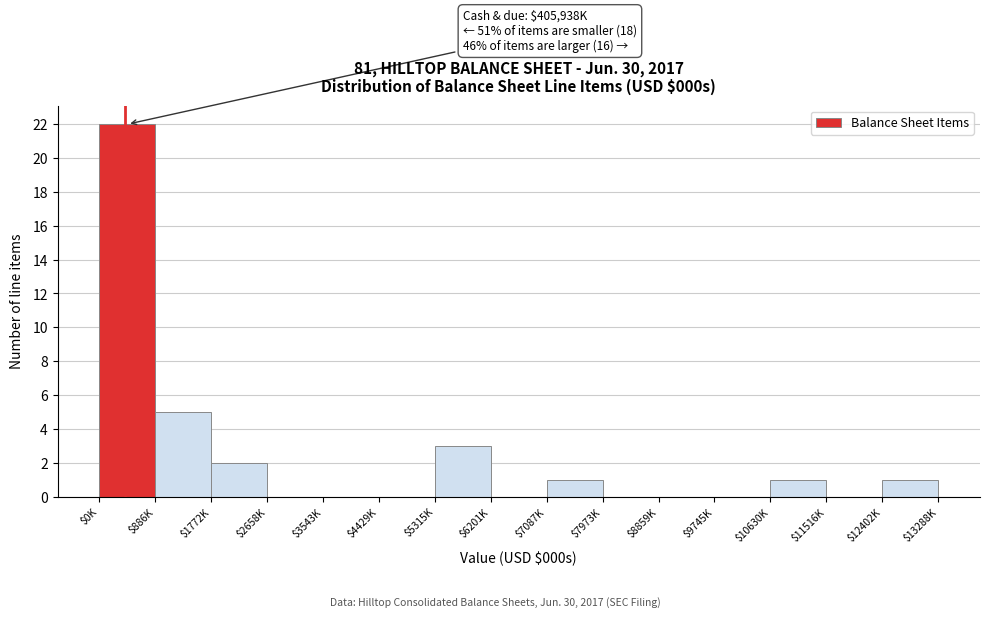

The chart shows a value of 2 at $886K. True or false?

False